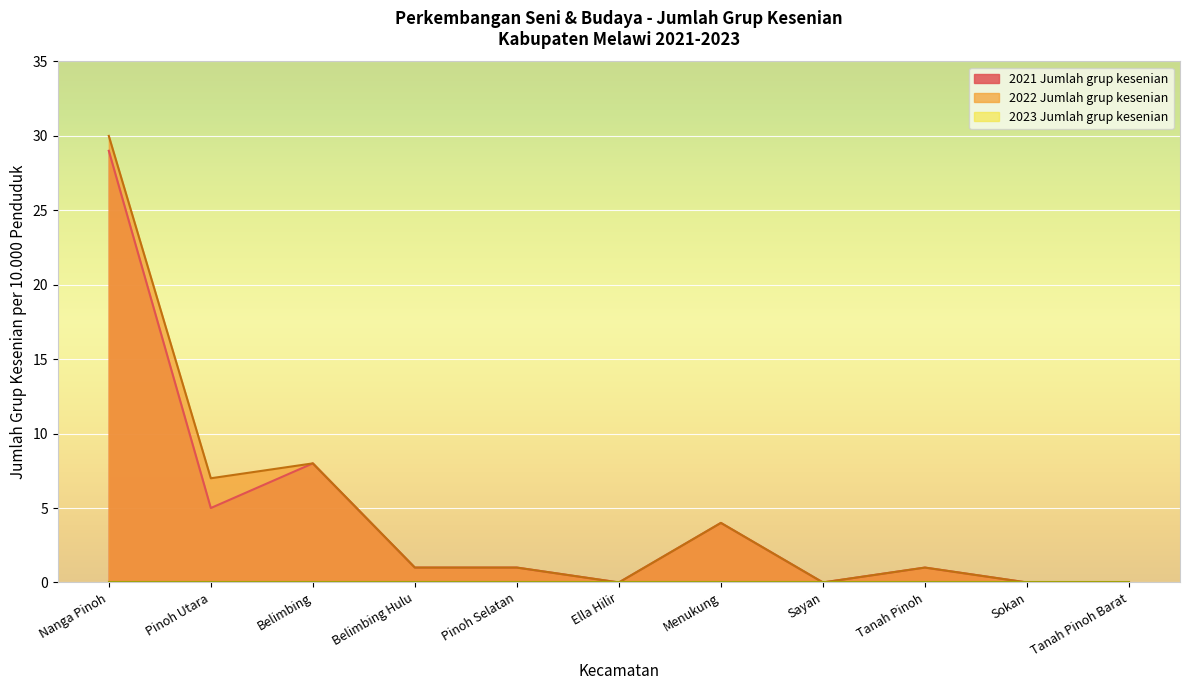

Where does the 2021 Jumlah grup kesenian series first go above 1?

Nanga Pinoh